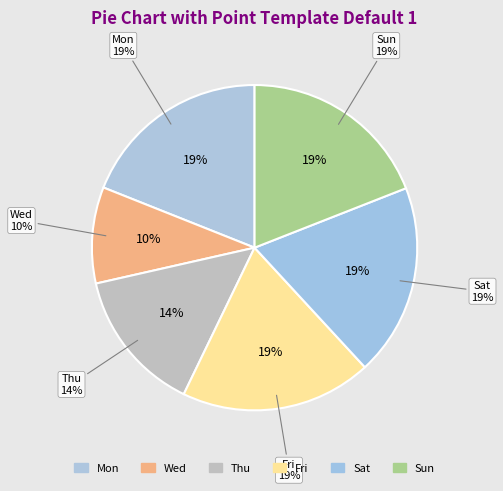

Approximately how many times larger is the value at 12-Sun compared to 18-Sat?

1.0